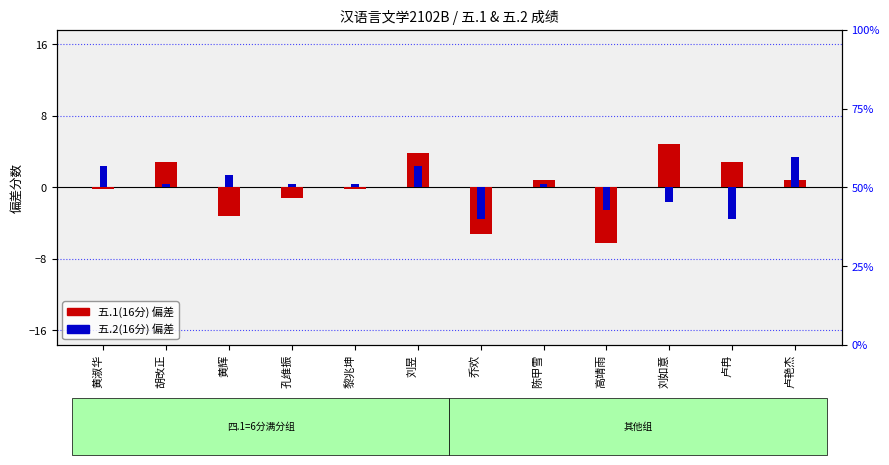

Where does the 五.1(16分) series first go above 0?

胡改正